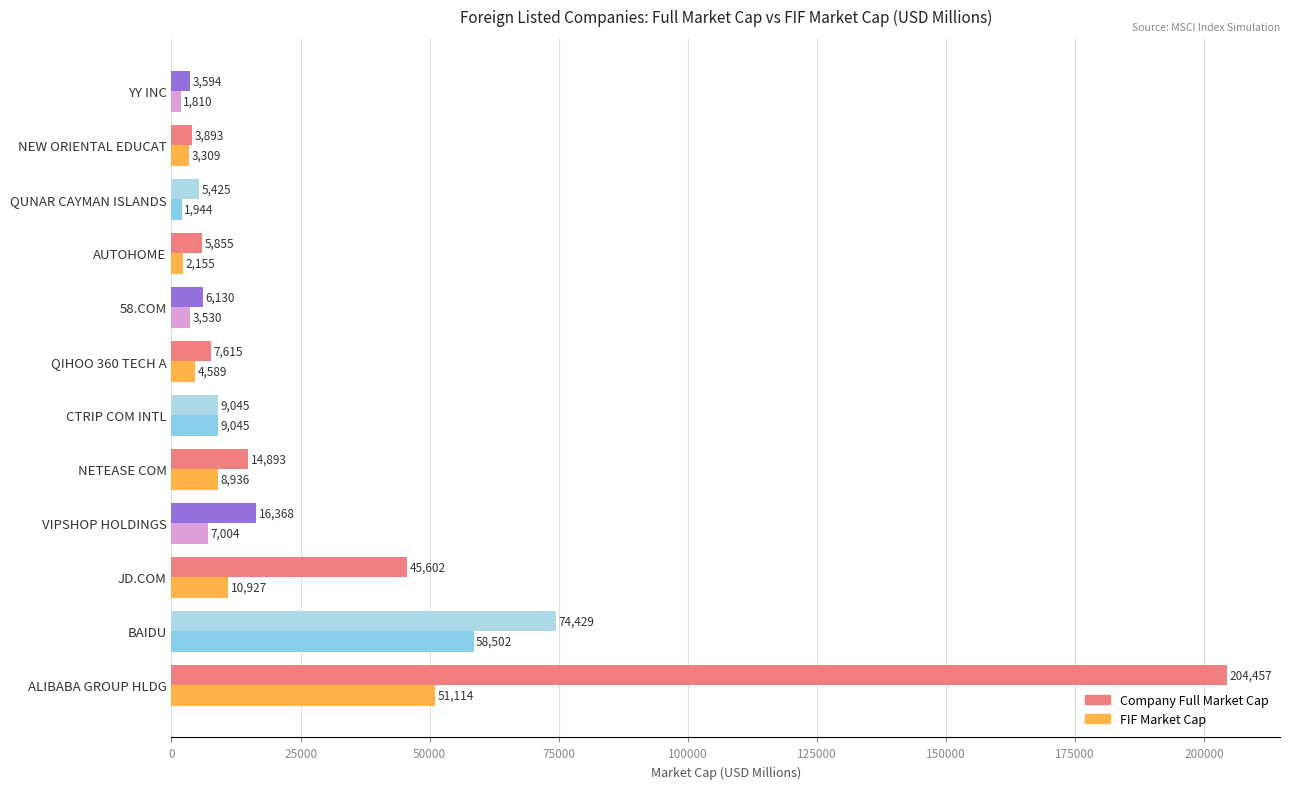

List the series in order of their peak value, lowest first.

FIF Market Cap, Company Full Market Cap